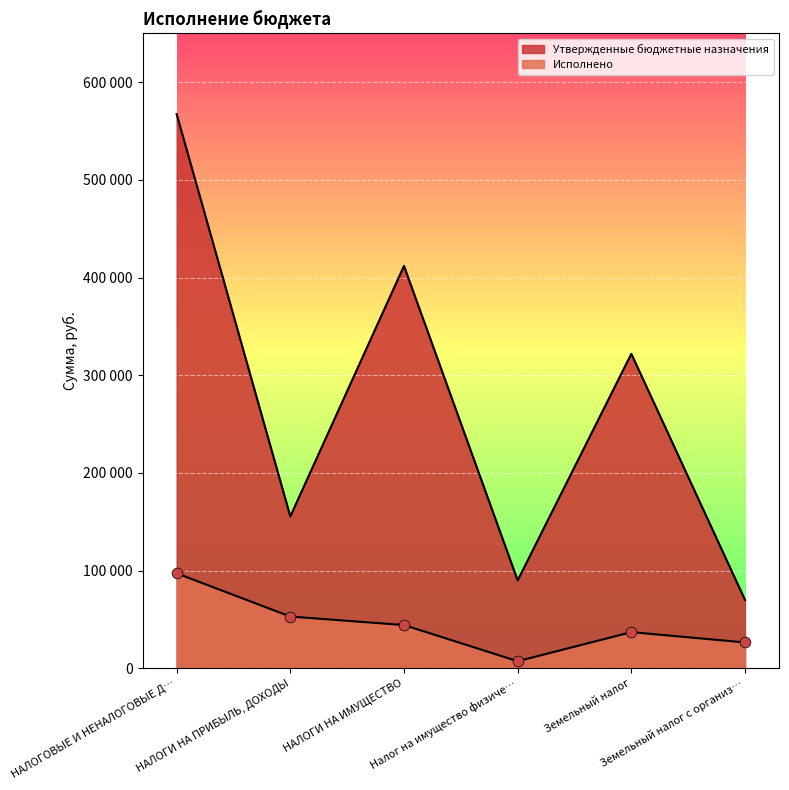

Which series has the largest Y range (max minus min)?

Утвержденные бюджетные назначения